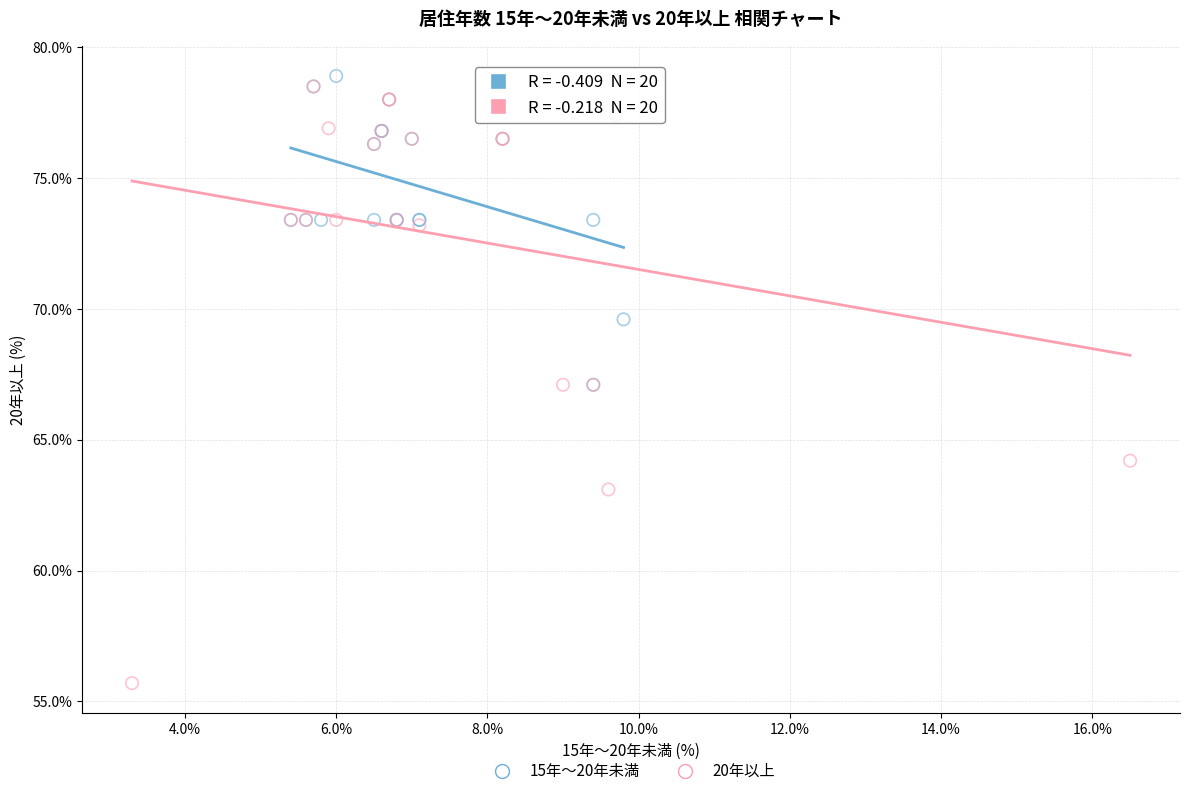

Which series has the widest spread of Y values?

20年以上